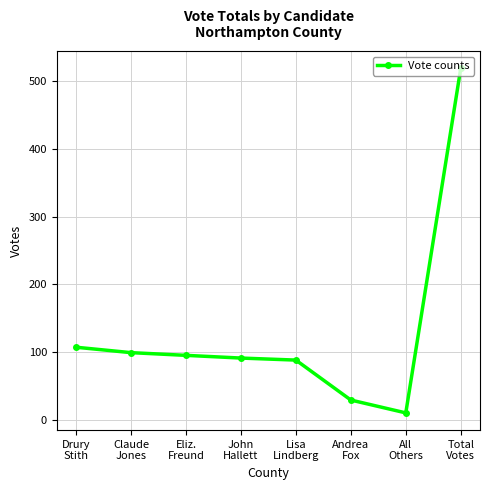

How many lines are shown in the chart?

1